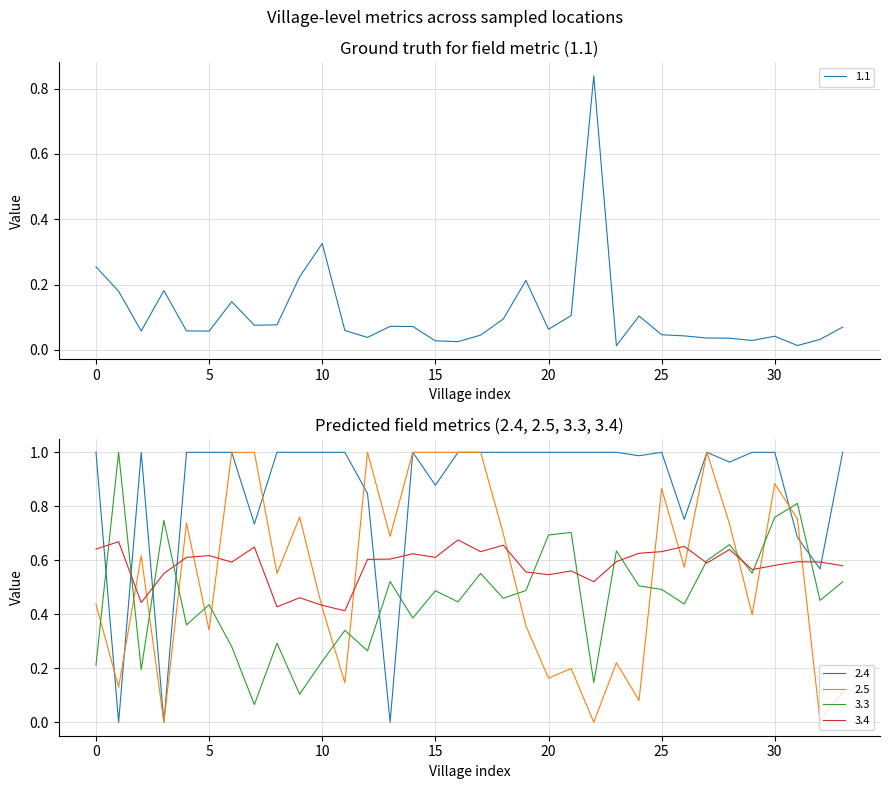

True or false: 3.3 and 2.5 cross at least once.

True